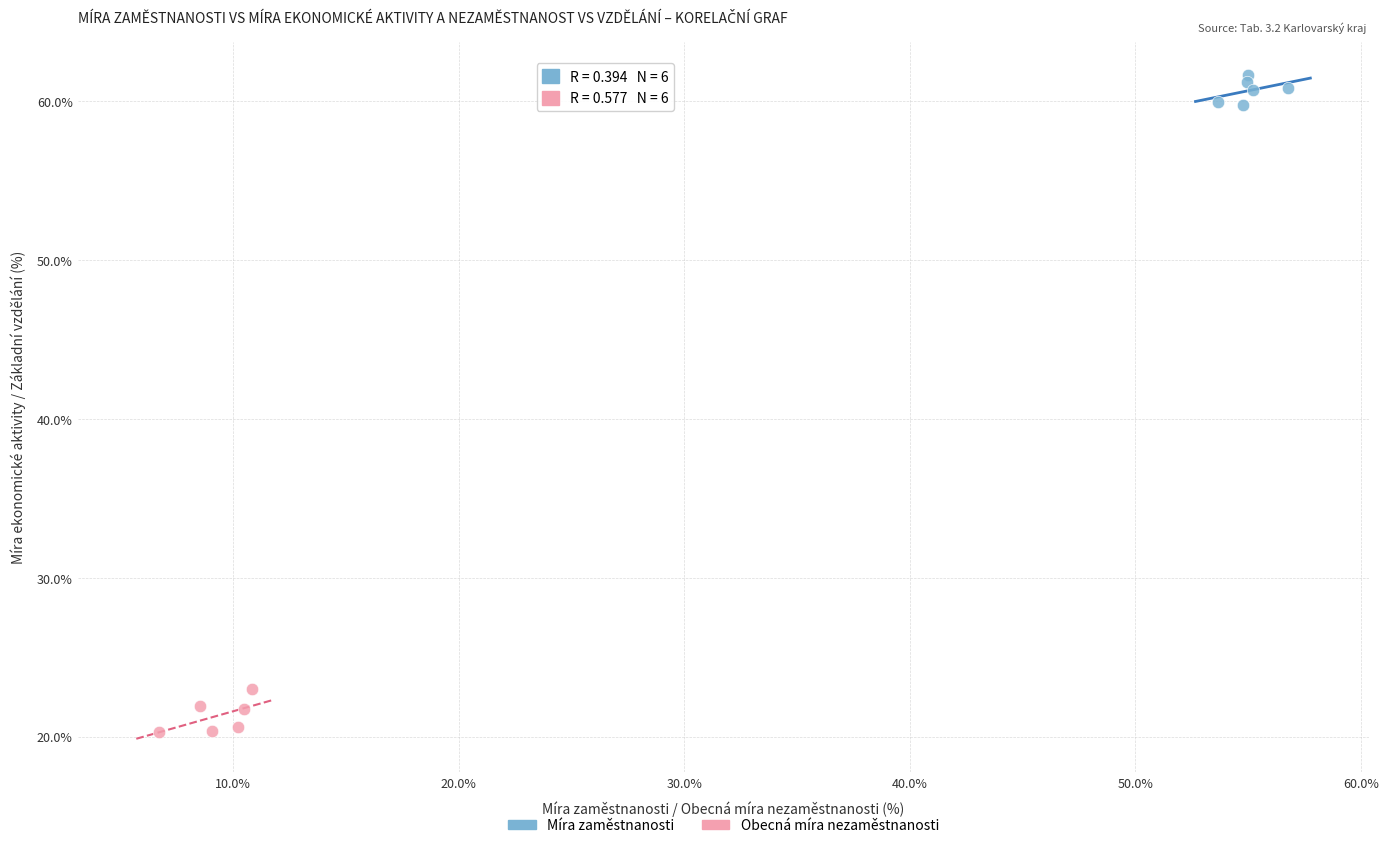

Which series reaches the maximum Y coordinate?

Míra zaměstnanosti